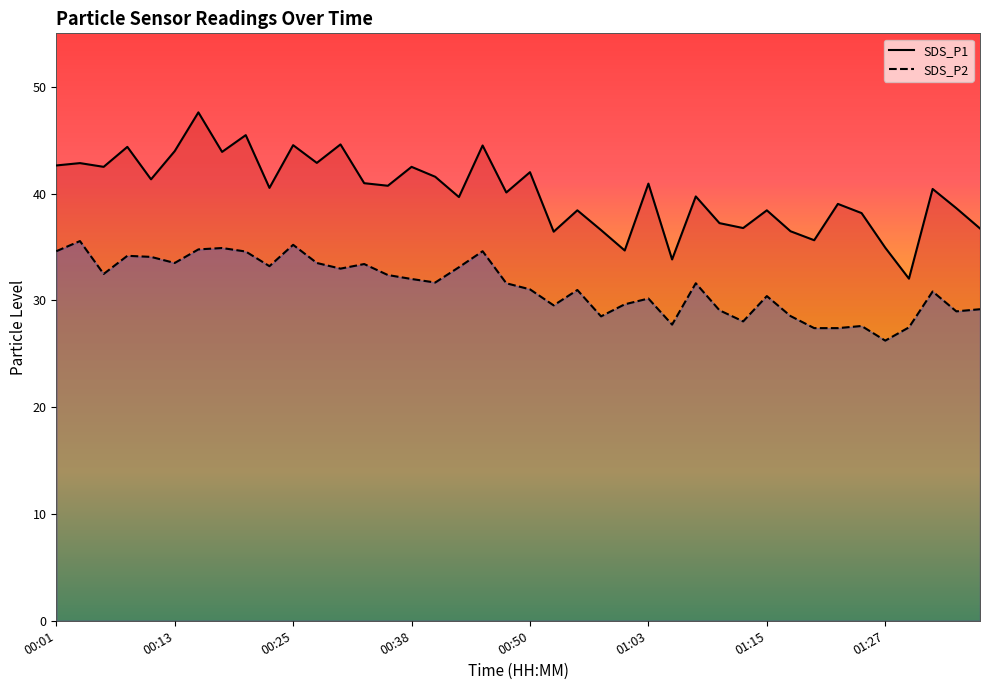

What is the label of the 7th point from the left?

00:15